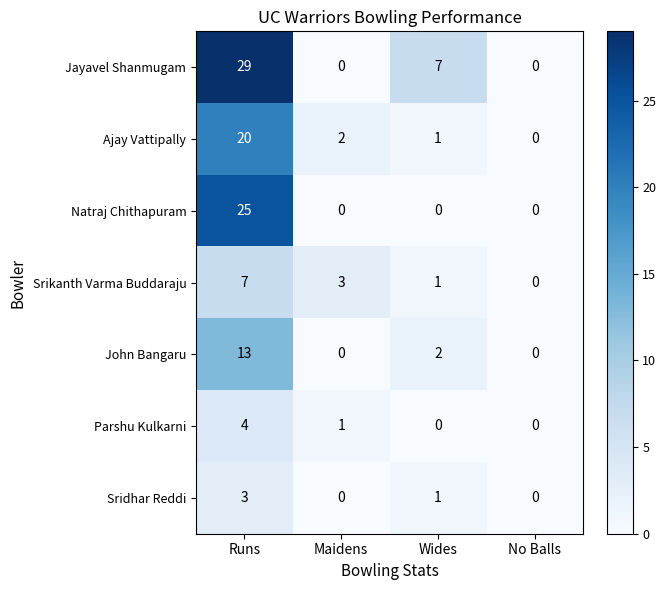

How many data points does each series have?

4